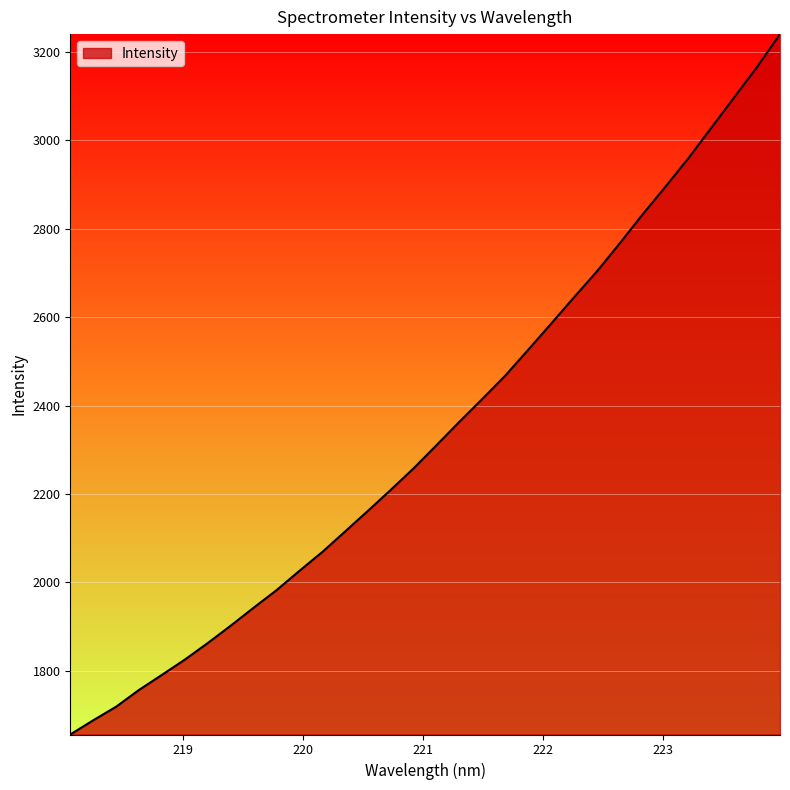

What is the difference between the second highest and second lowest values?

1478.1